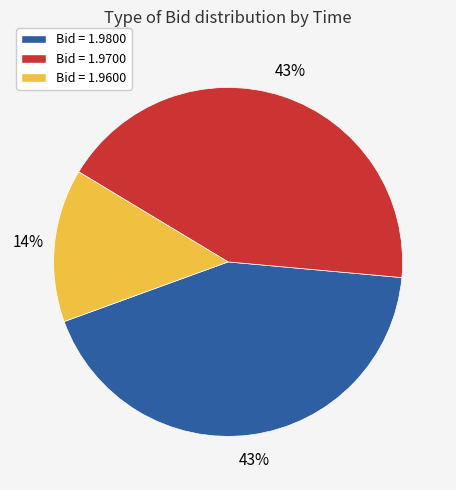

To the nearest percent, what is the combined percentage of Bid = 1.9800 and Bid = 1.9600?

57%